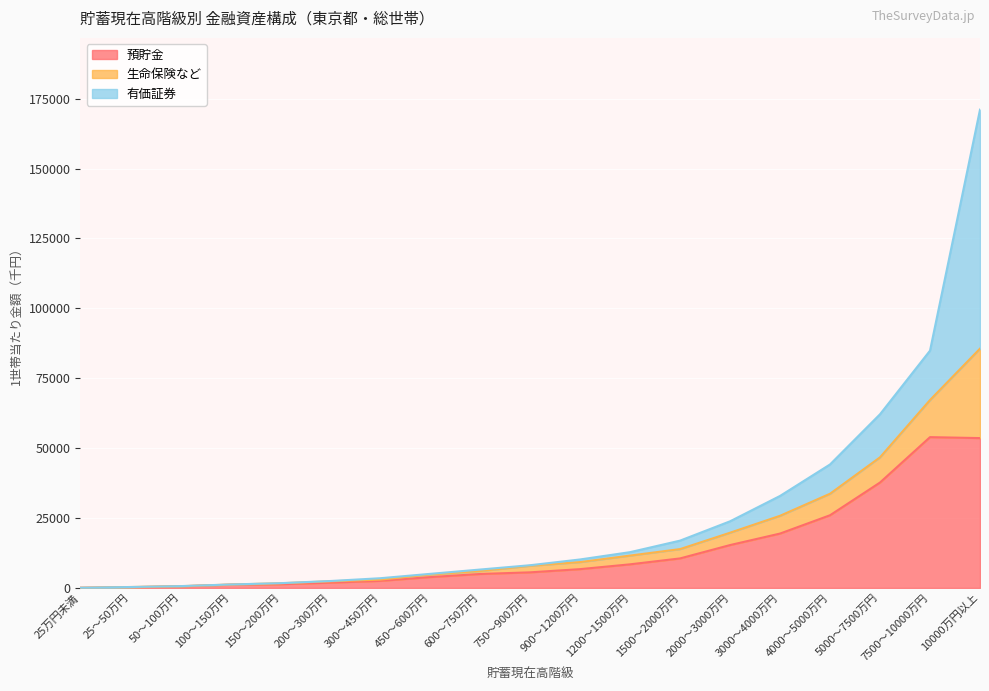

Is it true that 預貯金 equals 8533 at 4000～5000万円?

False